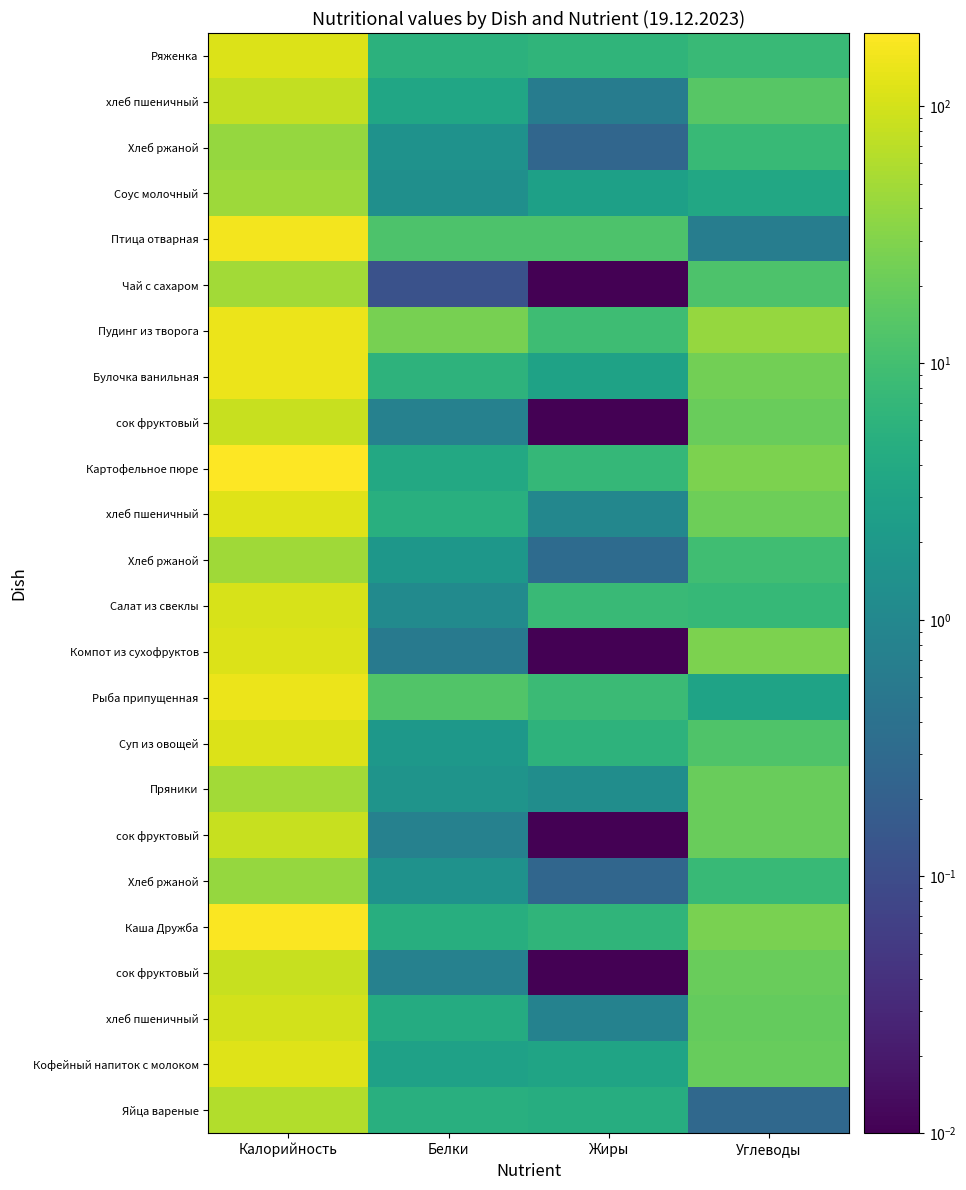

What is the maximum value shown in the chart?

193.0